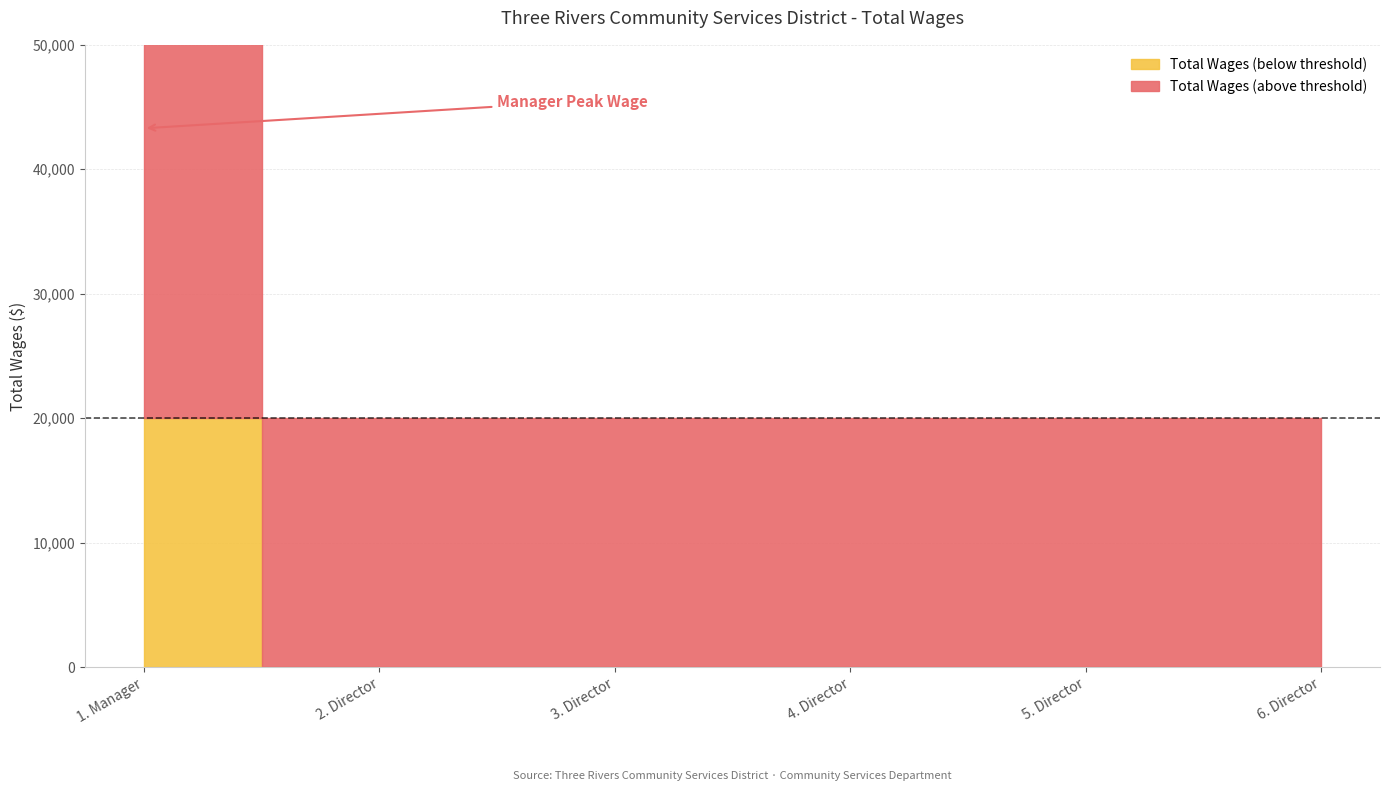

Which category has the lowest value across all series?

2. Director